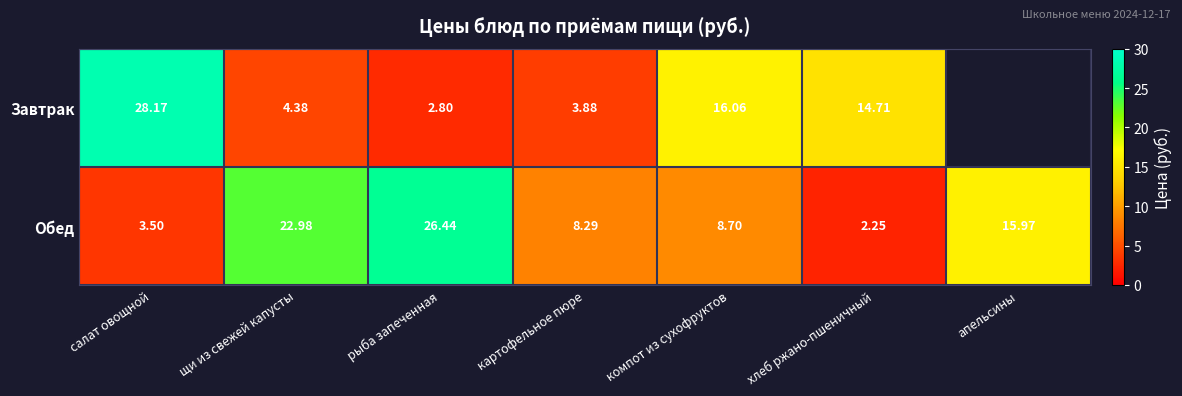

How many data points does each series have?

7